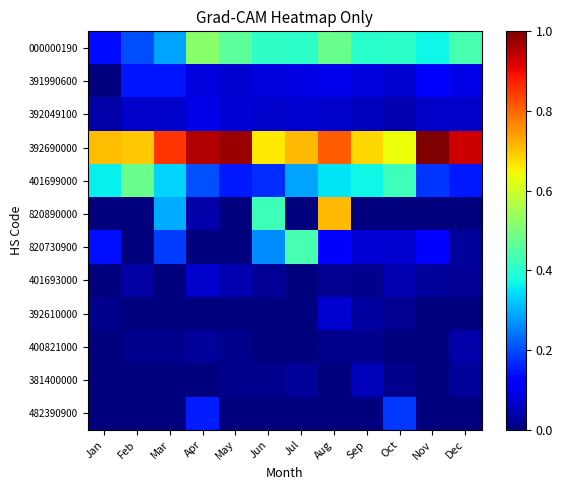

Rank the series by their maximum value, from lowest to highest.

400821000, 381400000, 401693000, 392610000, 392049100, 391990600, 482390900, 820730900, 401699000, 000000190, 820890000, 392690000